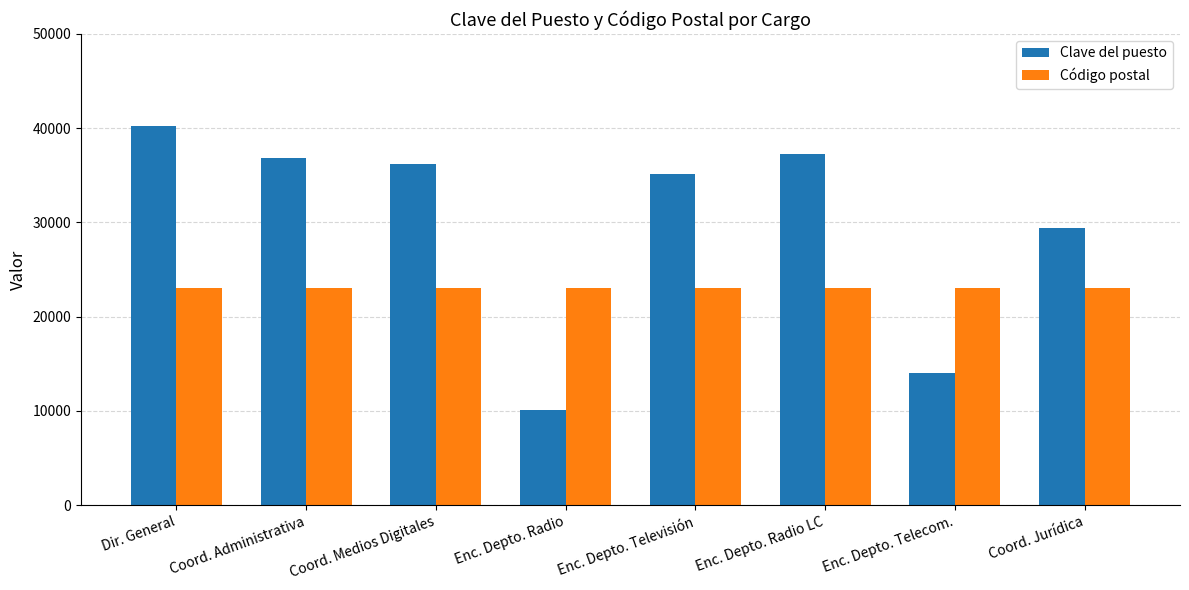

What position from the right is Enc. Depto. Radio LC?

3